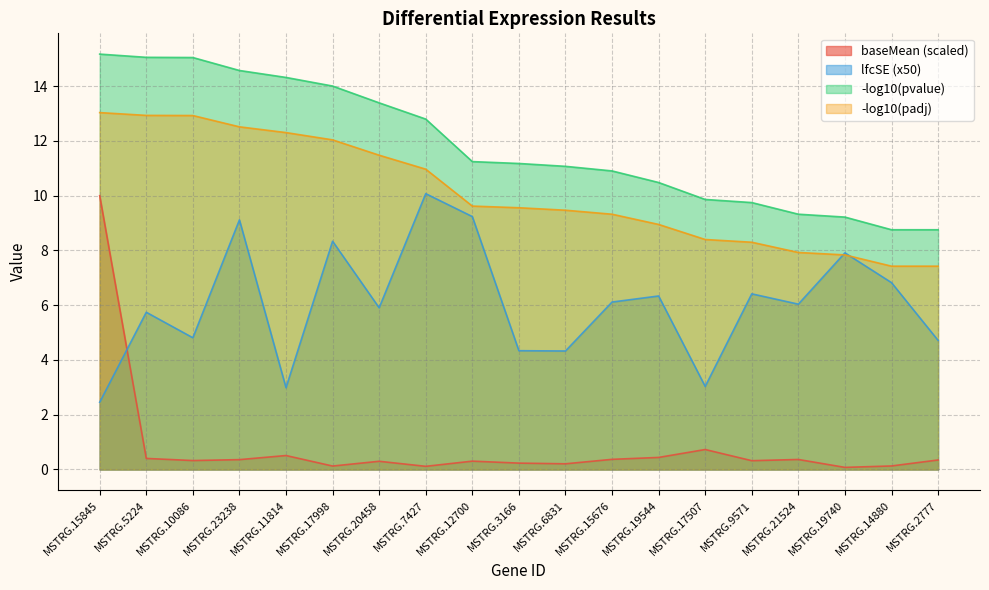

Rank the categories by lfcSE value from highest to lowest.

MSTRG.7427, MSTRG.12700, MSTRG.23238, MSTRG.17998, MSTRG.19740, MSTRG.14880, MSTRG.9571, MSTRG.19544, MSTRG.15676, MSTRG.21524, MSTRG.20458, MSTRG.5224, MSTRG.10086, MSTRG.2777, MSTRG.3166, MSTRG.6831, MSTRG.17507, MSTRG.11814, MSTRG.15845